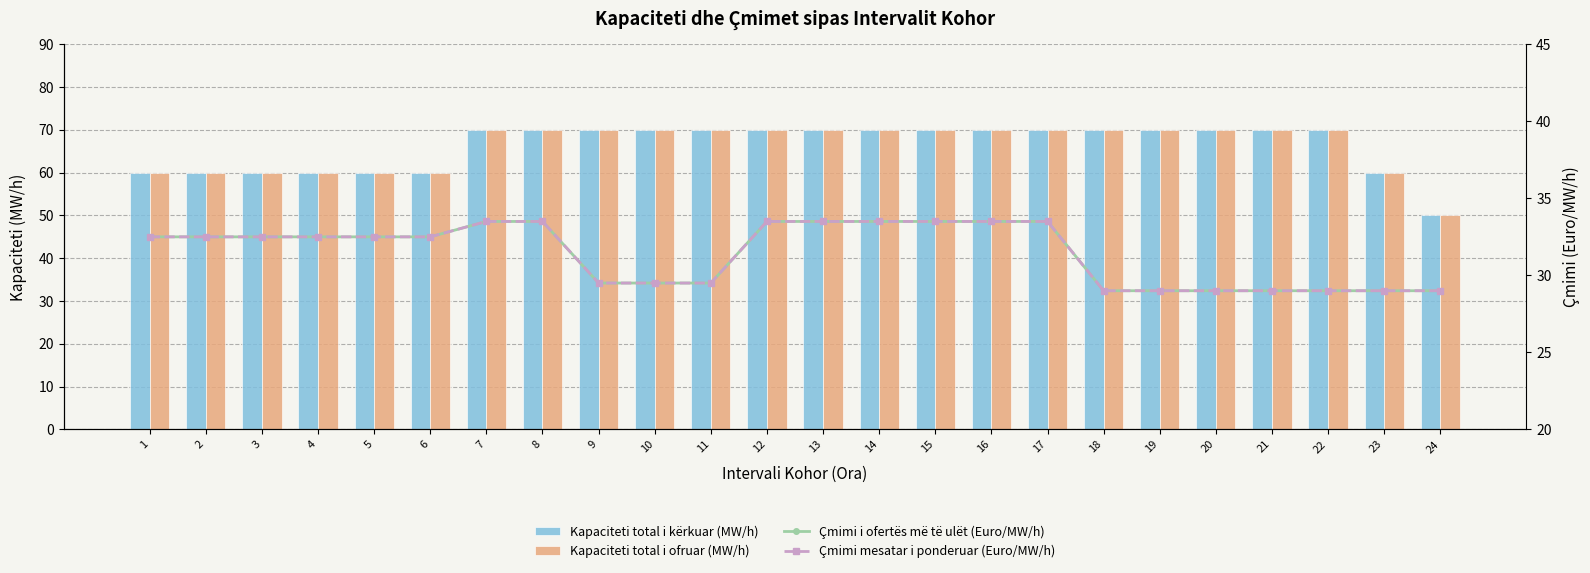

True or false: Kapaciteti total i kërkuar (MW/h) has a value of 28.0 at 17.

False